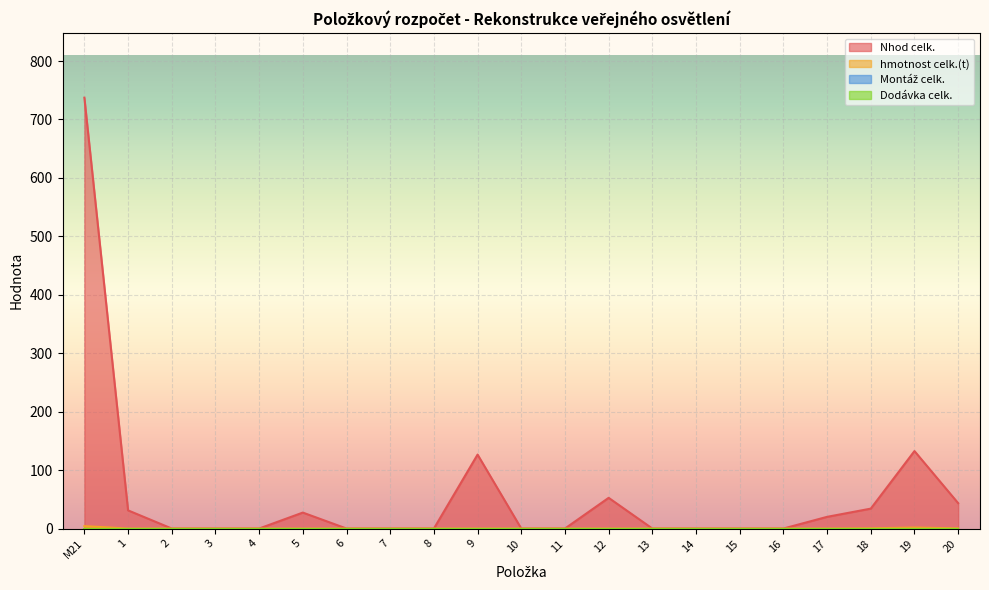

At which label is hmotnost celk.(t) closest to 2?

19